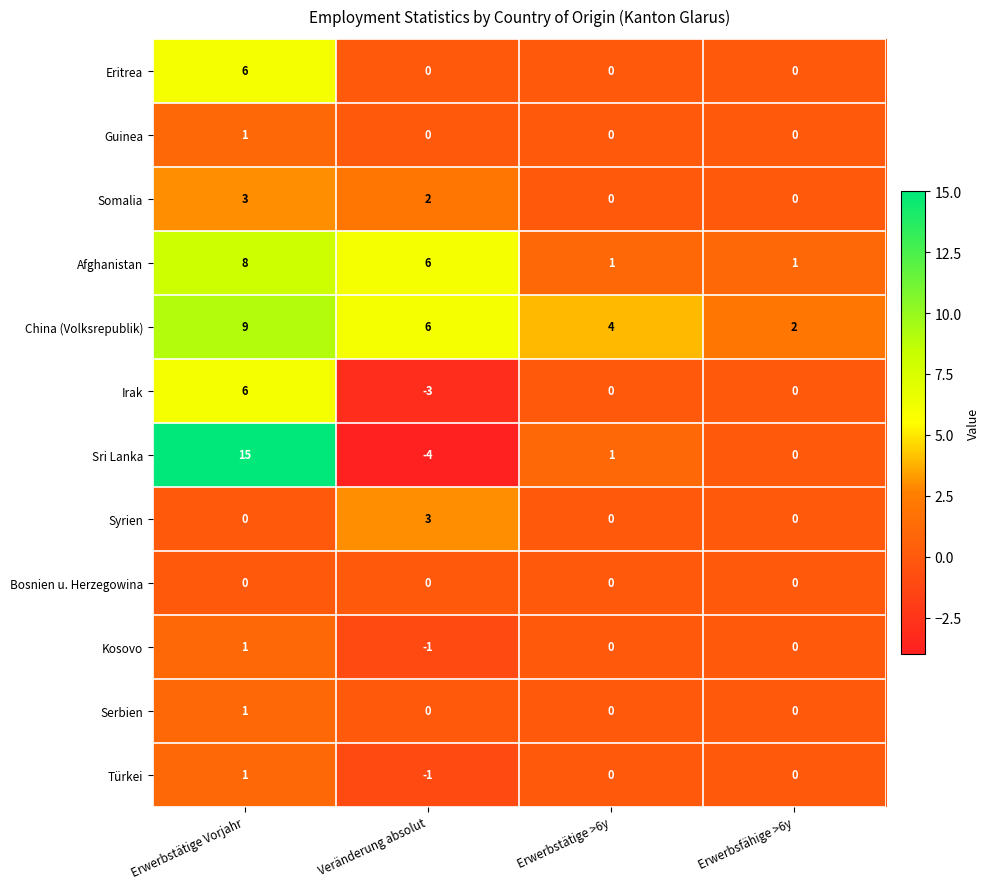

The Türkei series shows 0 at Erwerbsfähige >6y. True or false?

True